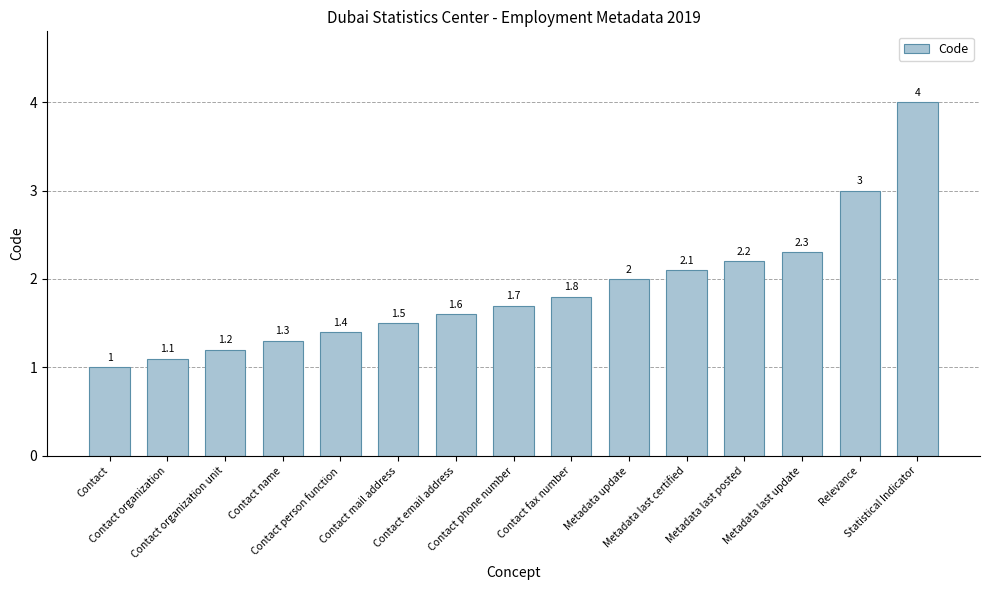

Rank the categories by value from highest to lowest.

Statistical Indicator, Relevance, Metadata last update, Metadata last posted, Metadata last certified, Metadata update, Contact fax number, Contact phone number, Contact email address, Contact mail address, Contact person function, Contact name, Contact organization unit, Contact organization, Contact